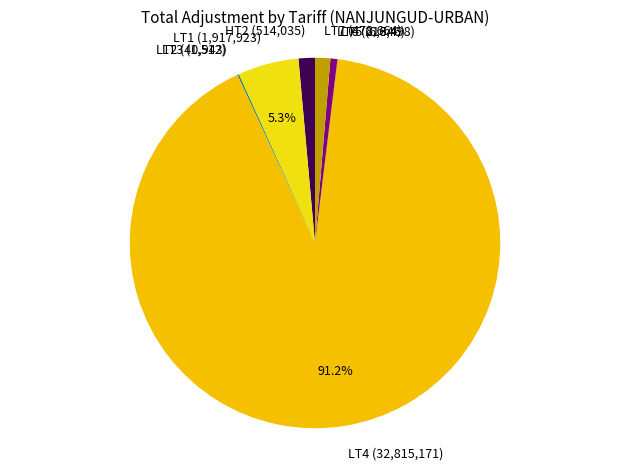

Is LT4 (32,815,171) the majority of the pie?

Yes